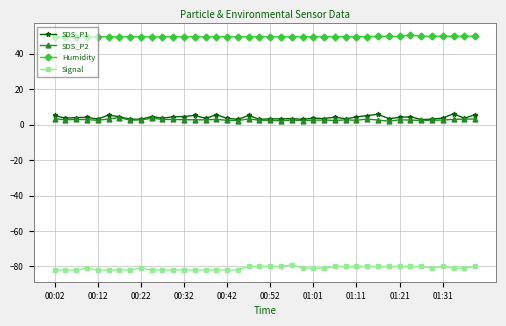

True or false: Signal has more than 1 interior local peaks.

True